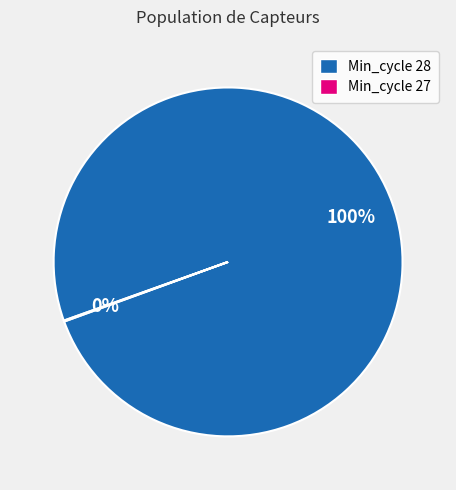

True or false: Min_cycle 28 accounts for 100% of the total.

True